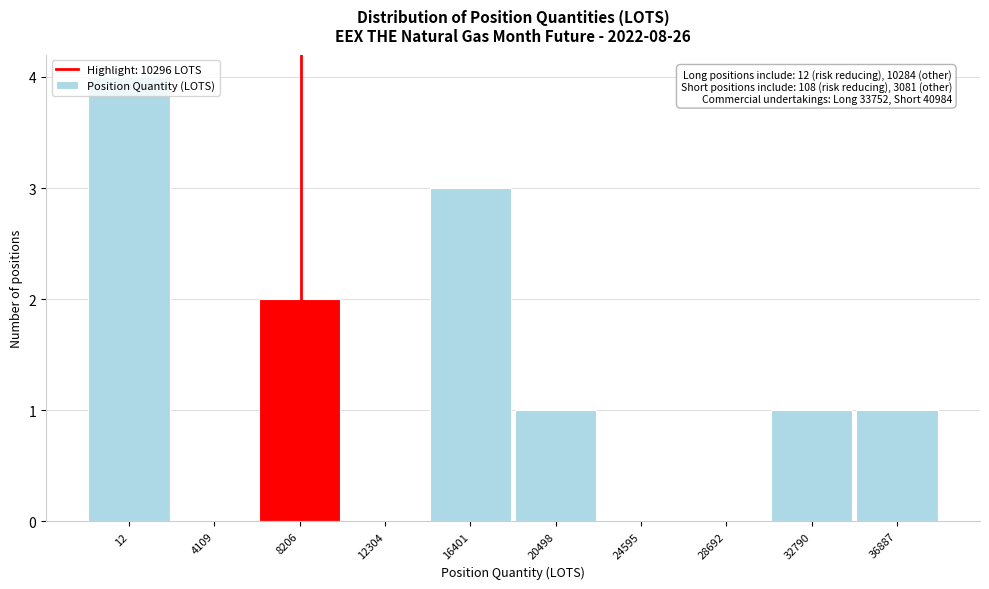

Which label corresponds to the largest value in the chart?

12